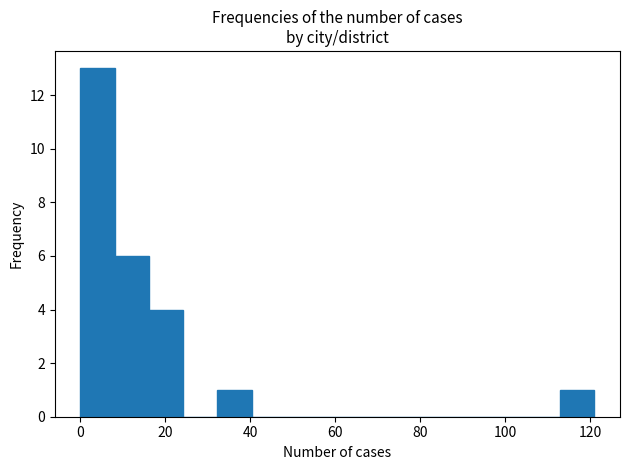

Over which range of the x-axis is the bar tallest?

0 to 8